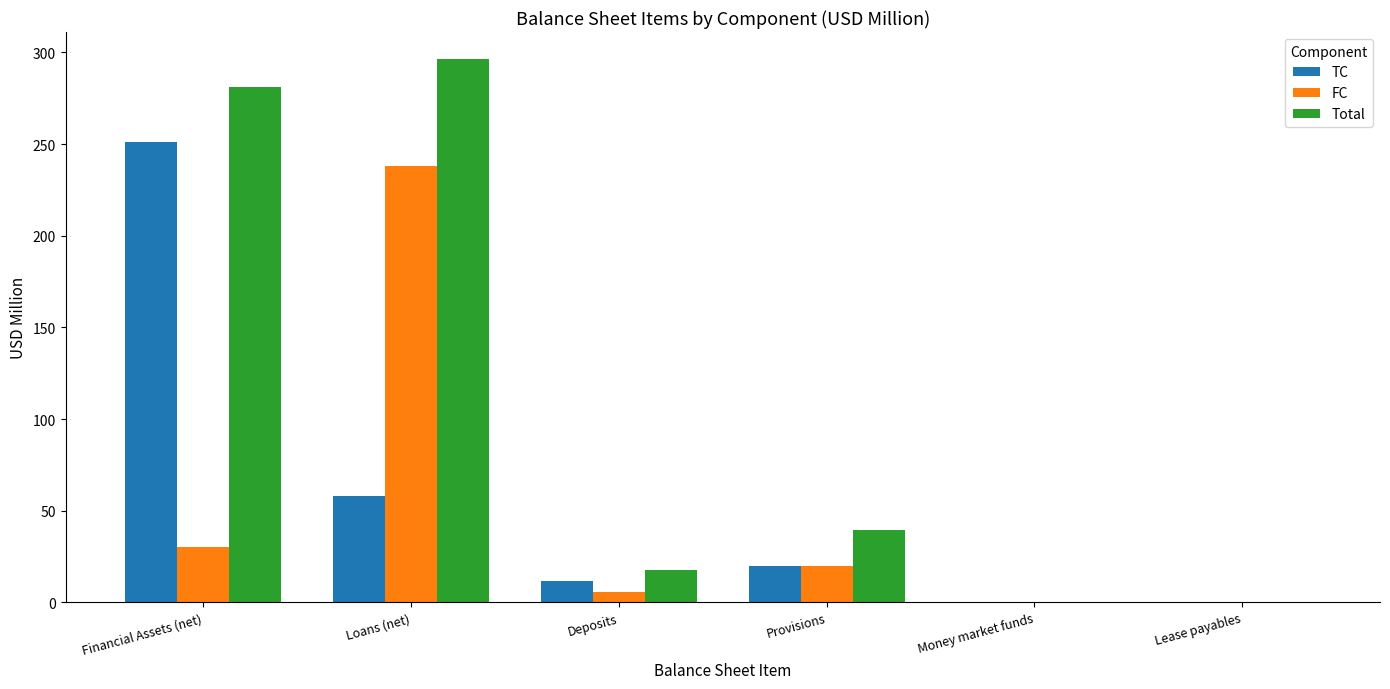

Which category has the highest value in the FC series?

Loans (net)